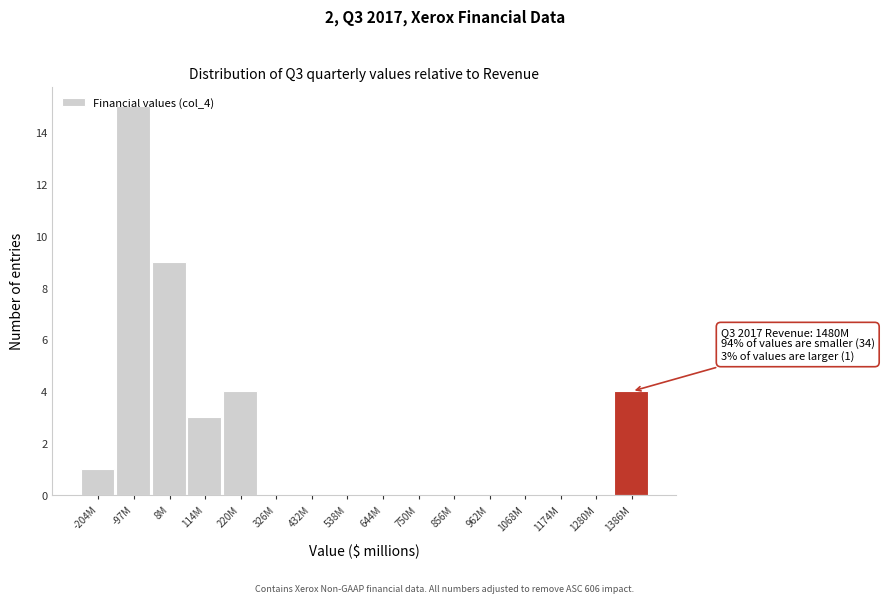

What is the sum of all values?

36